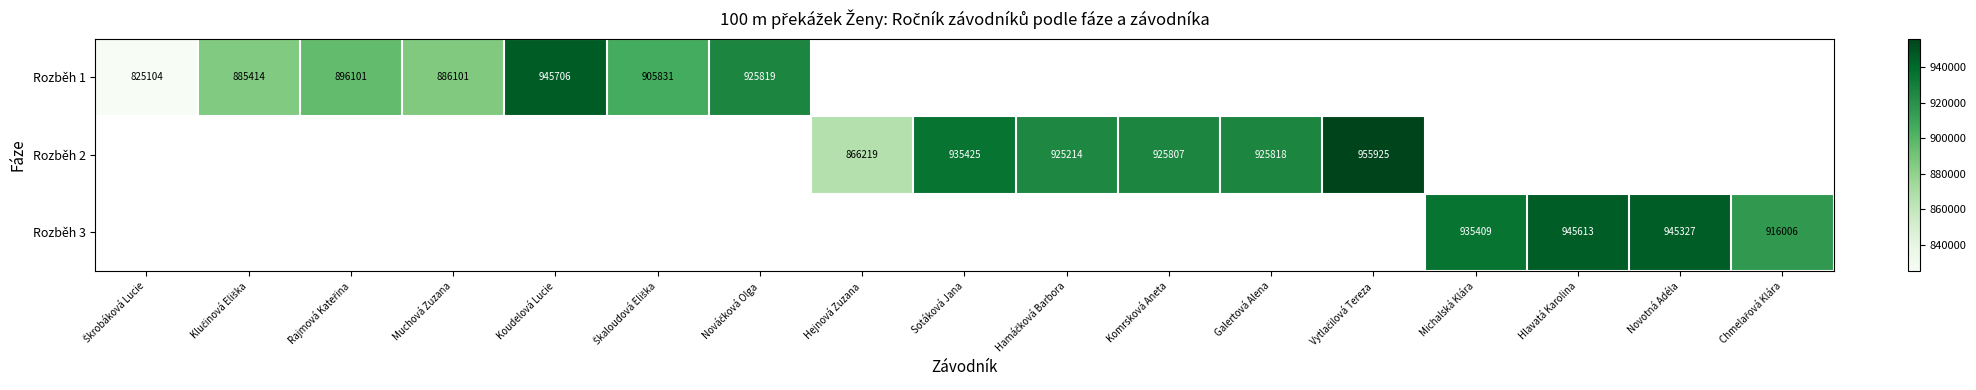

The value of Rozběh 3 at Hlavatá Karolina is 1605648. True or false?

False